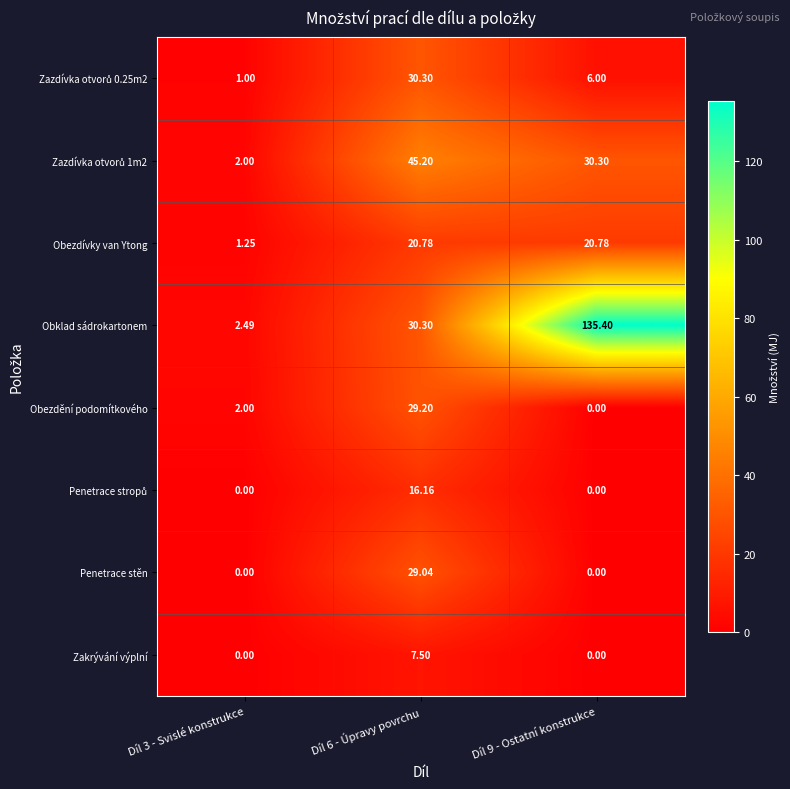

Which series has the largest total across all categories?

Obklad sádrokartonem